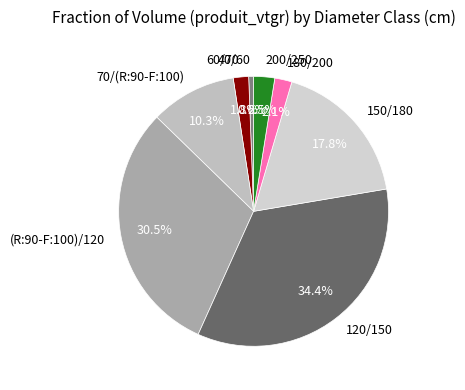

Approximately how many times larger is the value at 200/250 compared to 40/60?

4.3